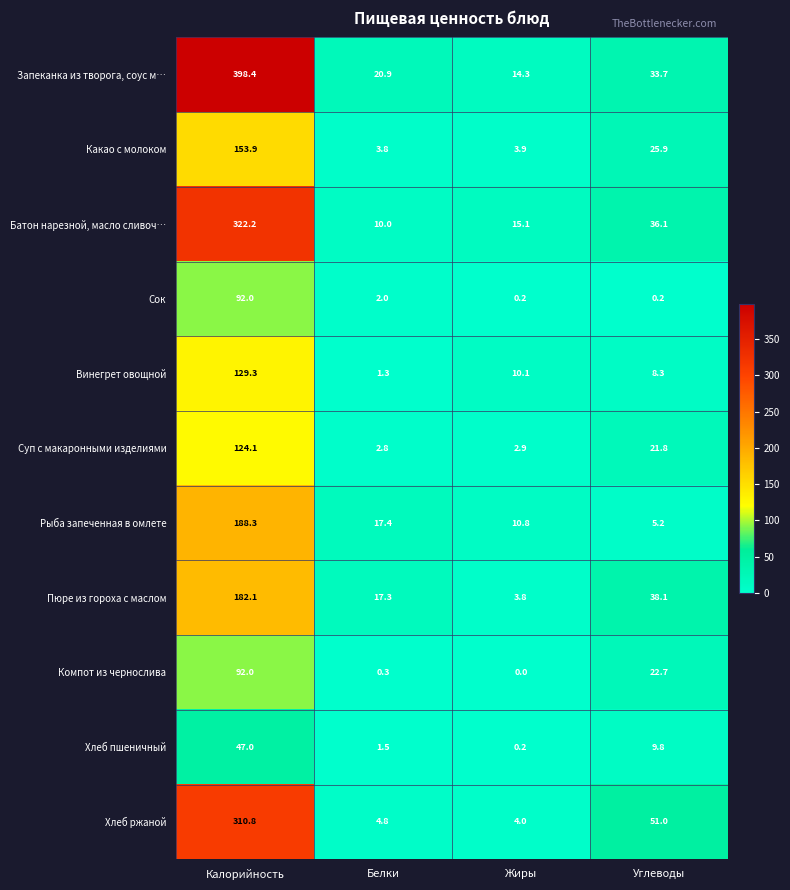

Between Белки and Углеводы, which series saw the biggest shift?

Хлеб ржаной